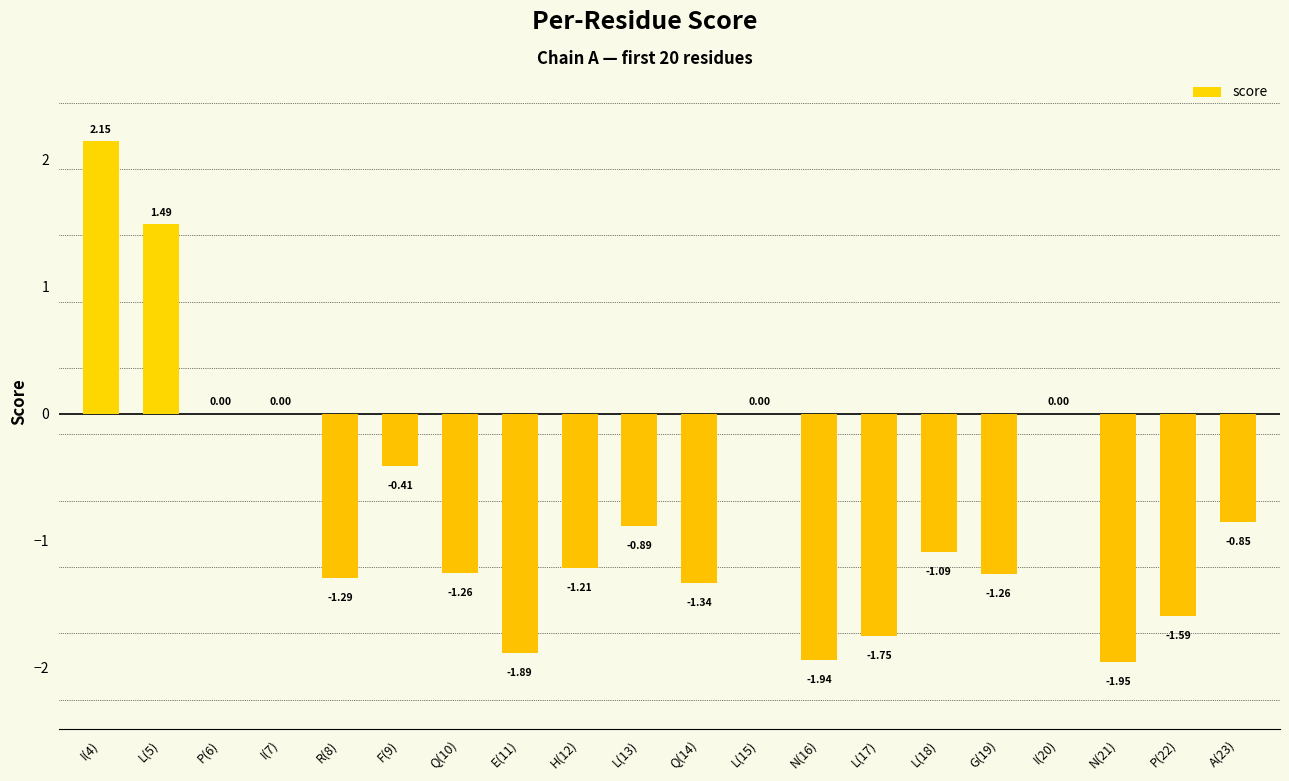

The value at L(5) is 1.5. True or false?

True